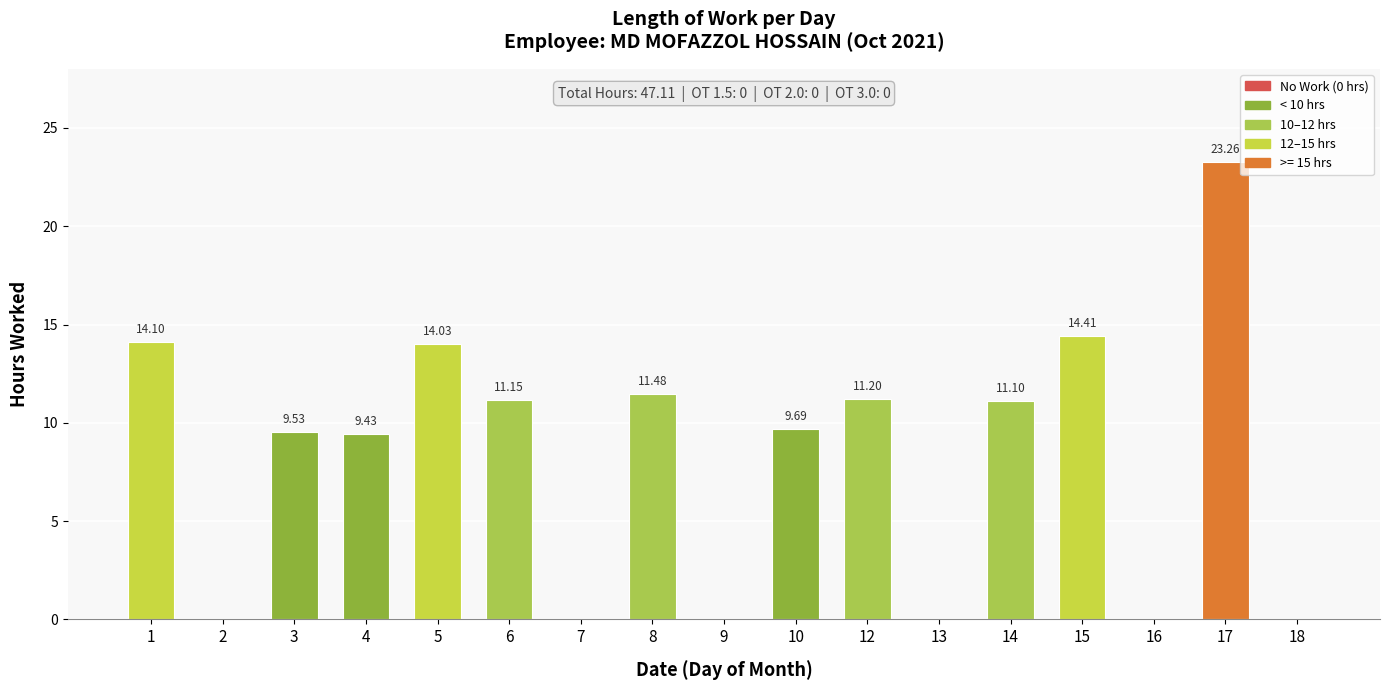

Which has a higher value, 13 or 12?

12